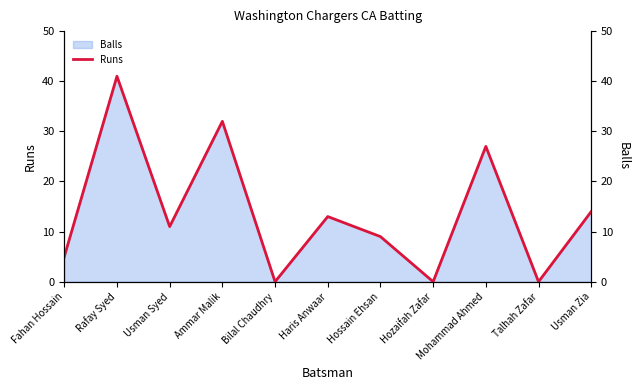

Where does the data first go above 11?

Rafay Syed